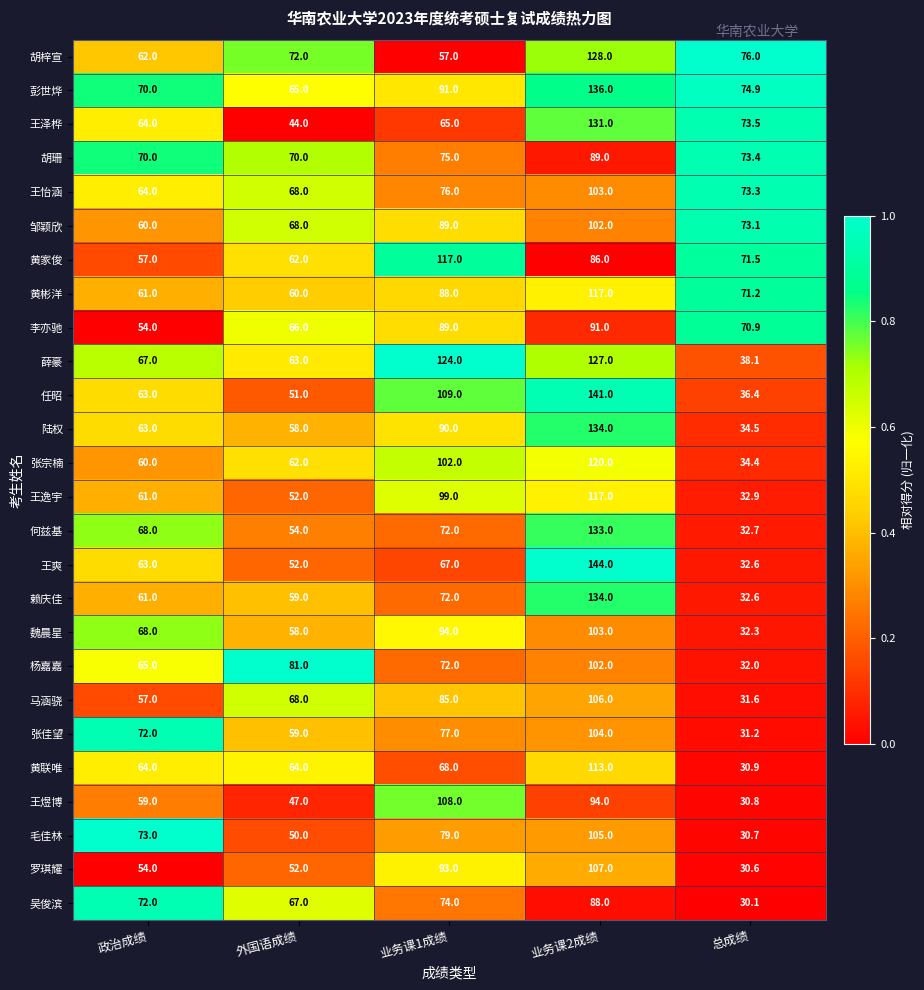

Where is 李亦驰 nearest to the value 72?

总成绩